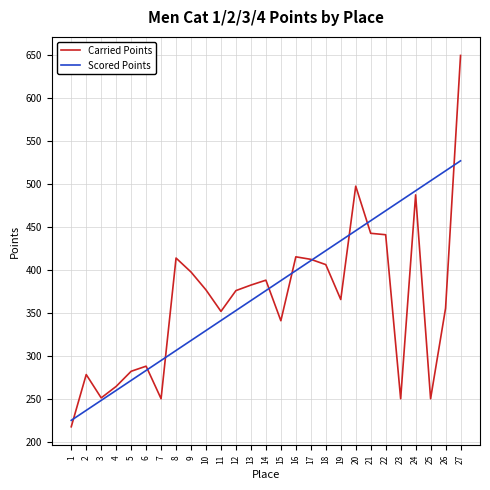

True or false: Scored Points has more than 2 points higher than both neighbors.

False